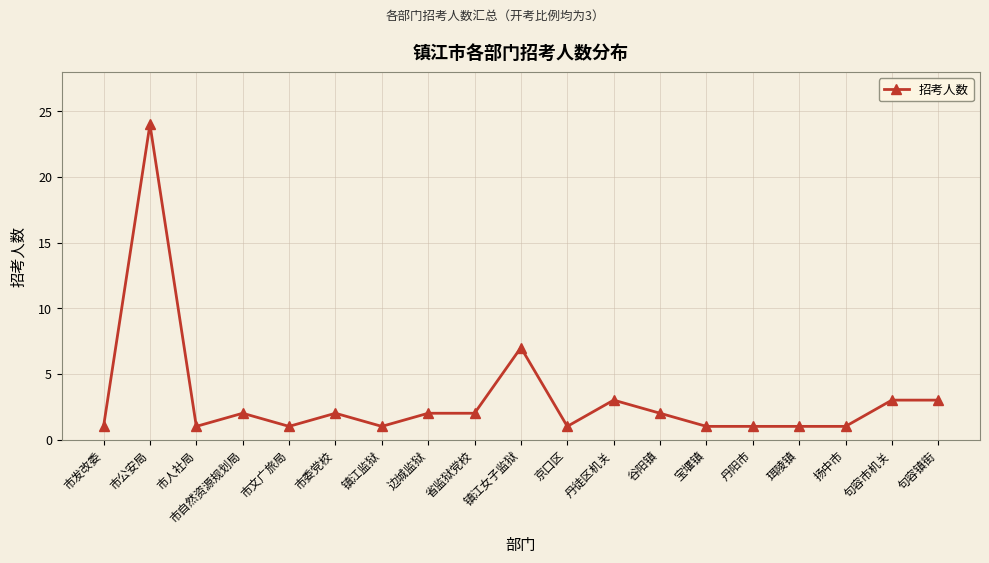

Is it true that the value at 市发改委 is 1?

True